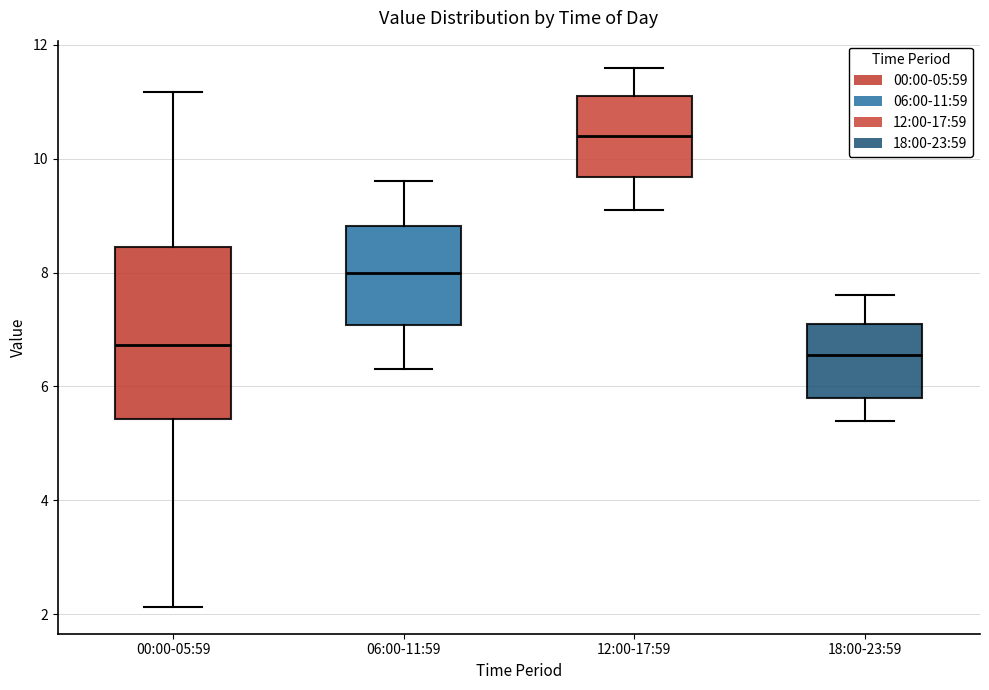

Reading left to right, read every box against the y-axis: the position of its median line, the range the box covers, and the ends of its whiskers. The values are not printed on the chart, so give them approximately, as read against the axis.

00:00-05:59: median 6.8, box 5.4 to 8.4, whiskers 2.2 to 11.2
06:00-11:59: median 8.0, box 7.0 to 8.8, whiskers 6.4 to 9.6
12:00-17:59: median 10.4, box 9.6 to 11.2, whiskers 9.2 to 11.6
18:00-23:59: median 6.6, box 5.8 to 7.2, whiskers 5.4 to 7.6